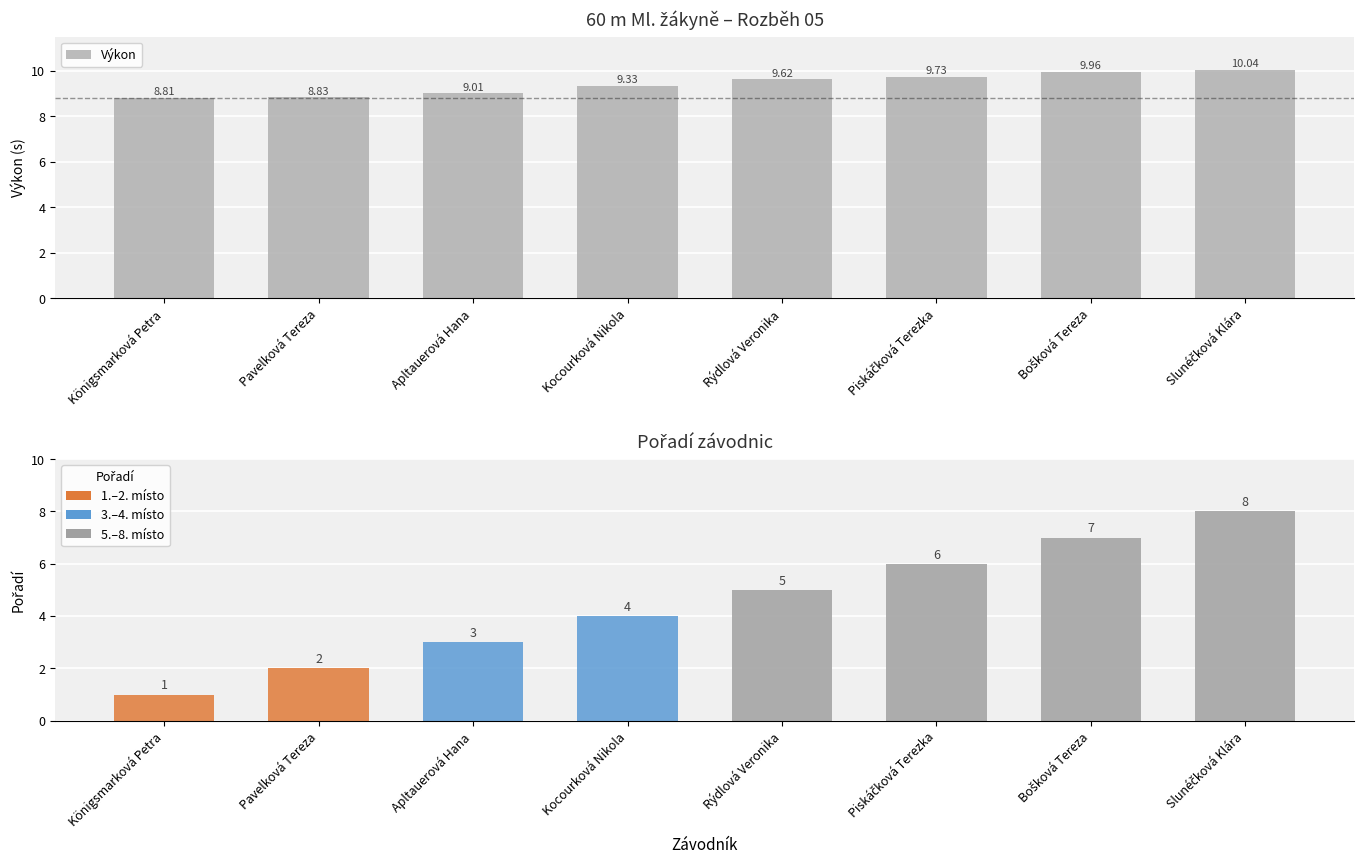

What is the label of the 6th bar from the left?

Piskáčková Terezka